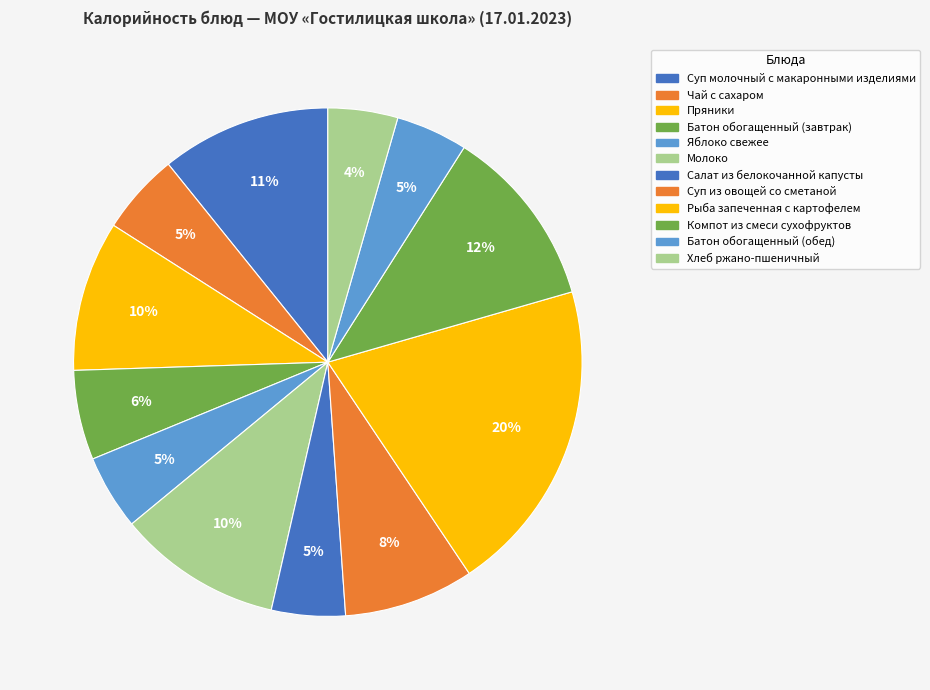

How many segments does this pie chart have?

12